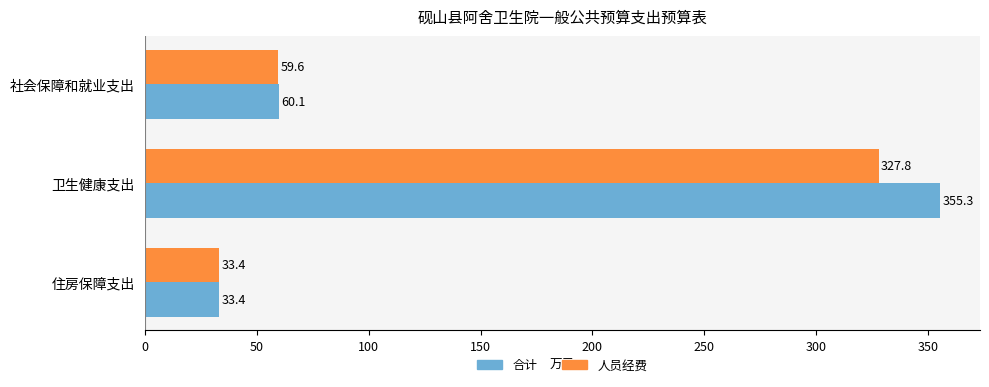

Which series has the largest range (max minus min)?

合计